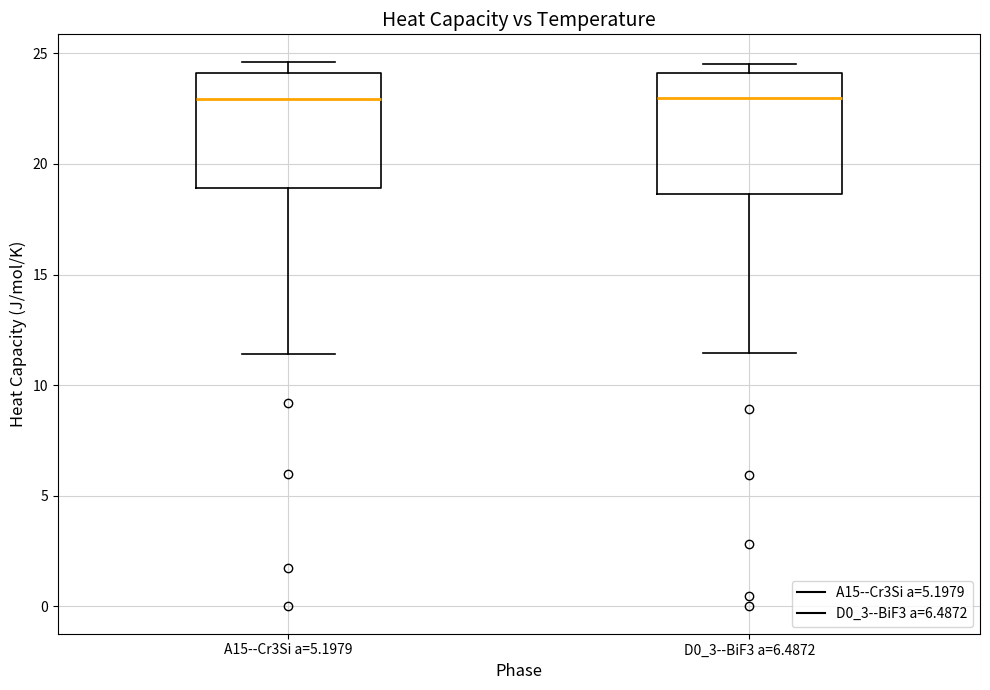

Reading left to right, transcribe this box plot: for each box, give where its median line is, the range the box spans, and where its two whiskers end, as read against the y-axis. The values are not printed on the chart, so give them approximately, as read against the axis.

A15--Cr3Si a=5.1979: median 23.0, box 19.0 to 24.0, whiskers 11.5 to 24.5
D0_3--BiF3 a=6.4872: median 23.0, box 18.5 to 24.0, whiskers 11.5 to 24.5